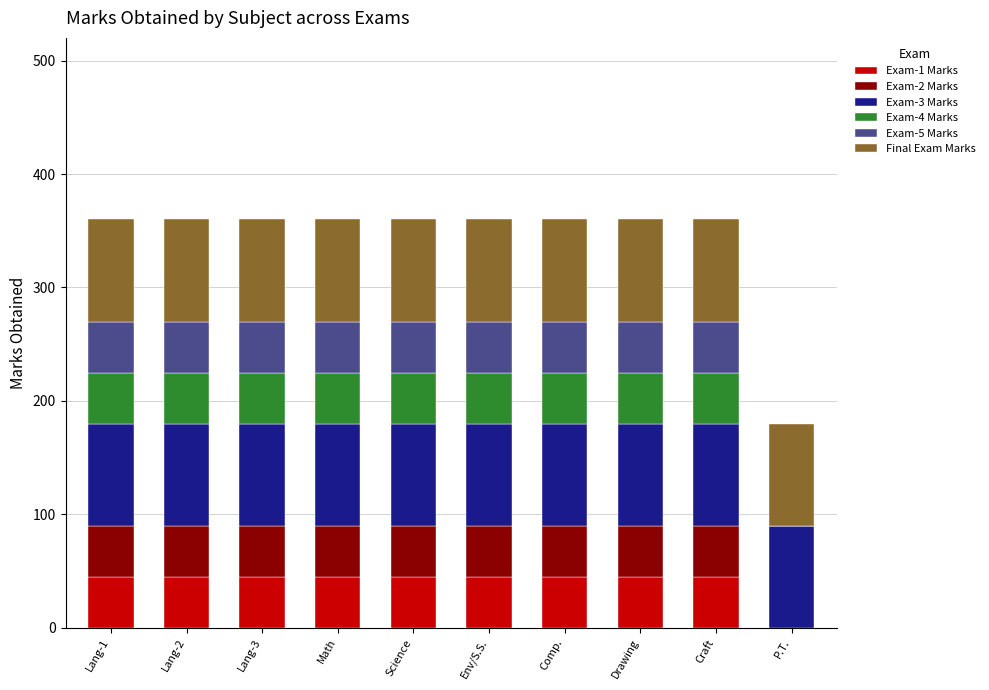

Is it true that Exam-1 Marks equals 0 at P.T.?

True